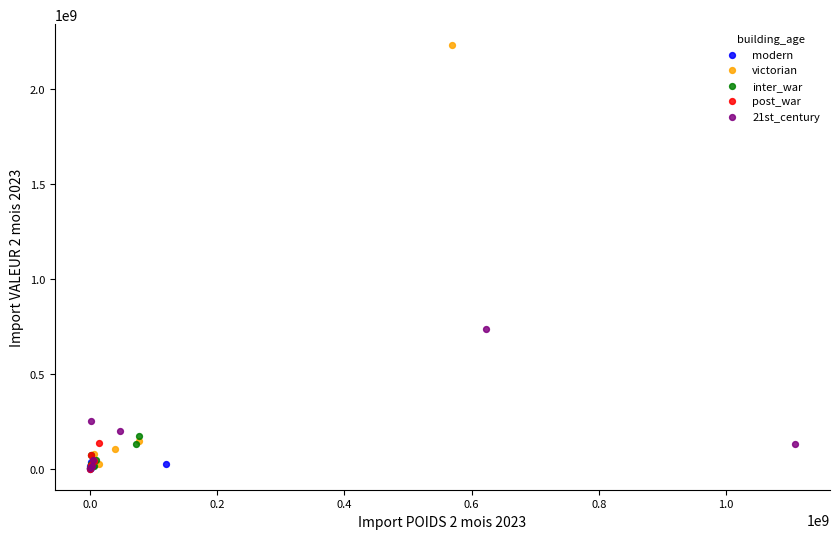

Which series contains the highest Y value?

victorian